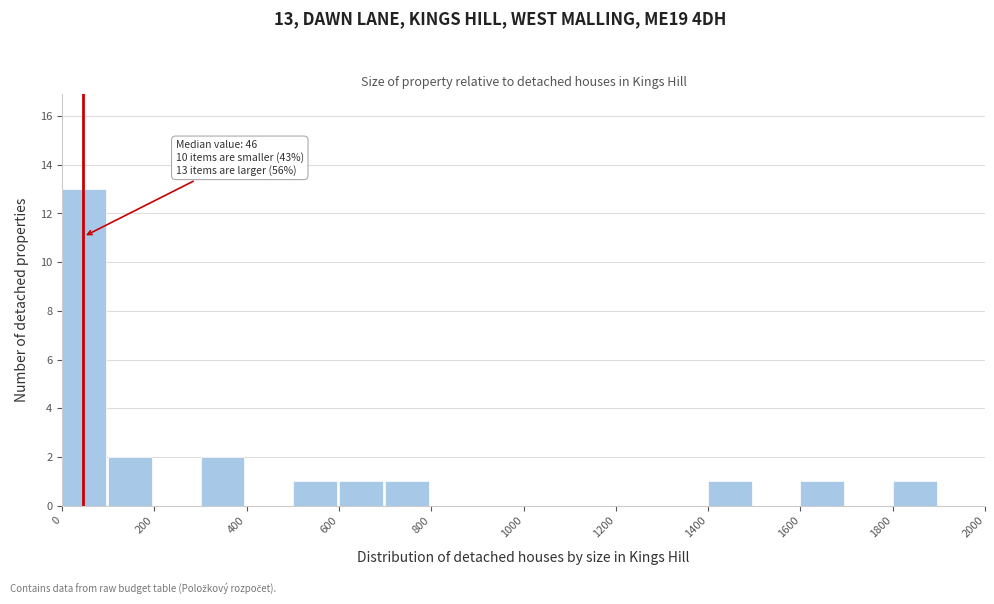

Over which range of the x-axis is the bar tallest?

0 to 100